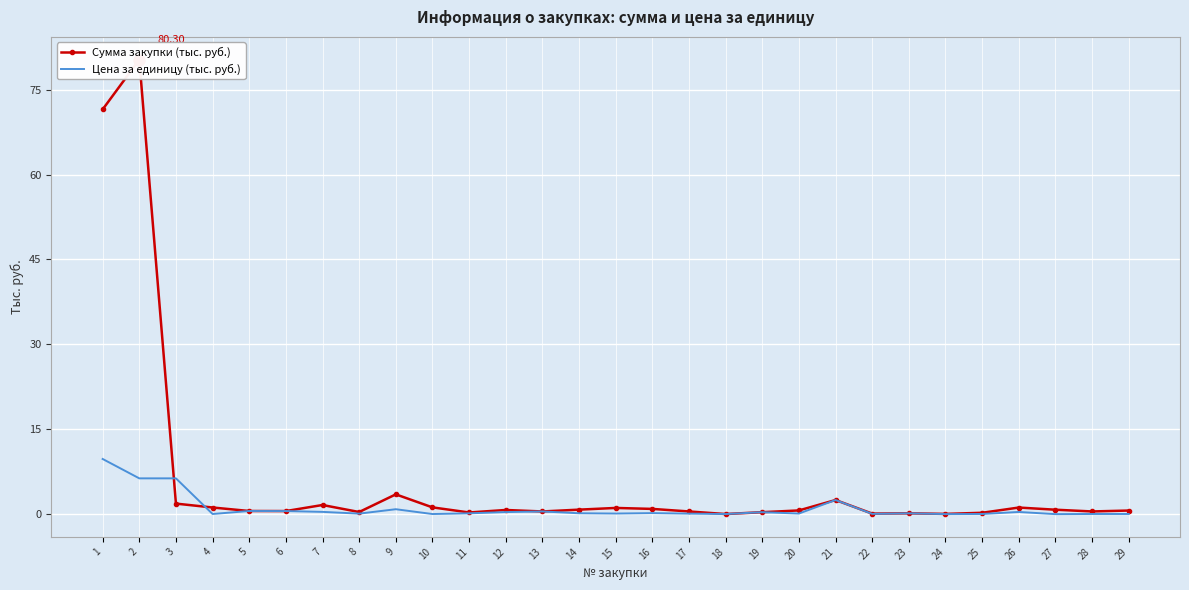

What is the value of the Цена за единицу (тыс. руб.) point at the 17th from the left?

0.1